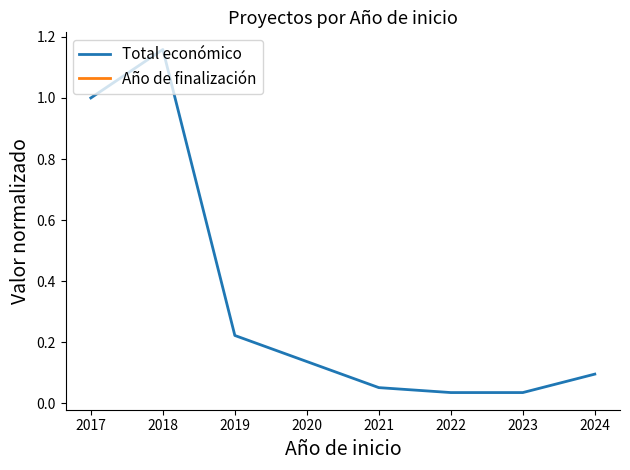

What is the average value of the Total económico series?

0.4